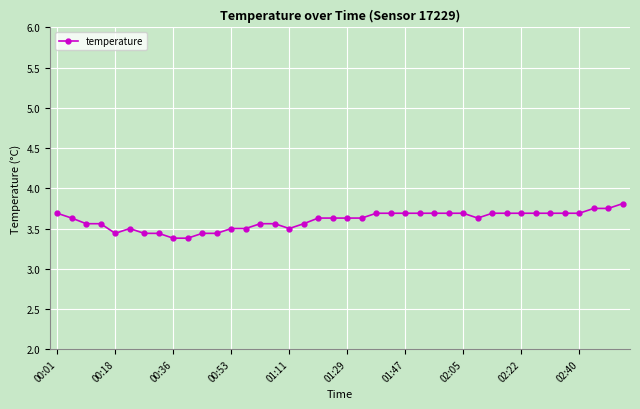

What is the difference between the second highest and minimum values?

0.4